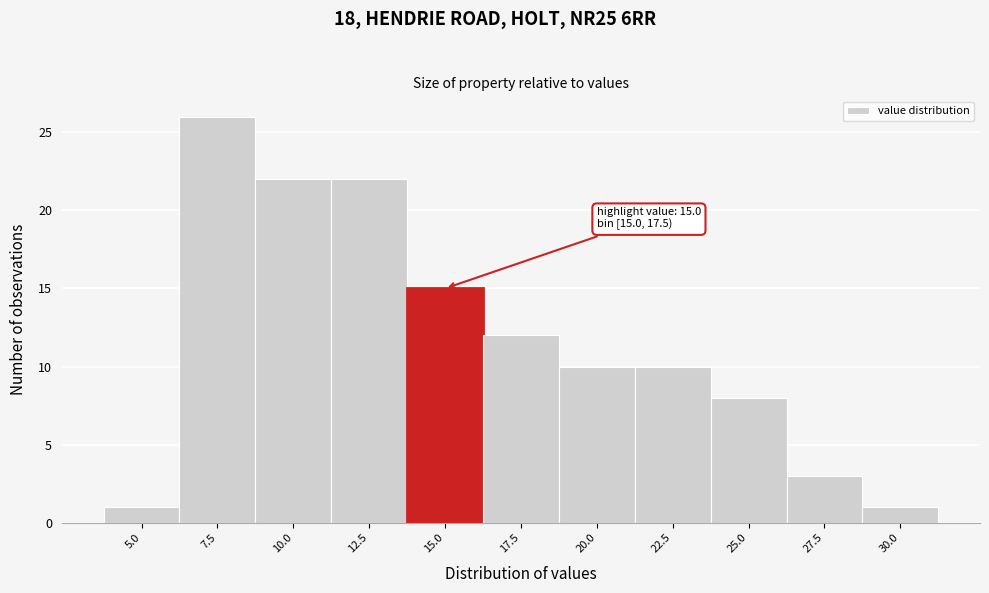

Reading left to right, list all the values displayed in this chart.

1	26	22	22	15	12	10	10	8	3	1